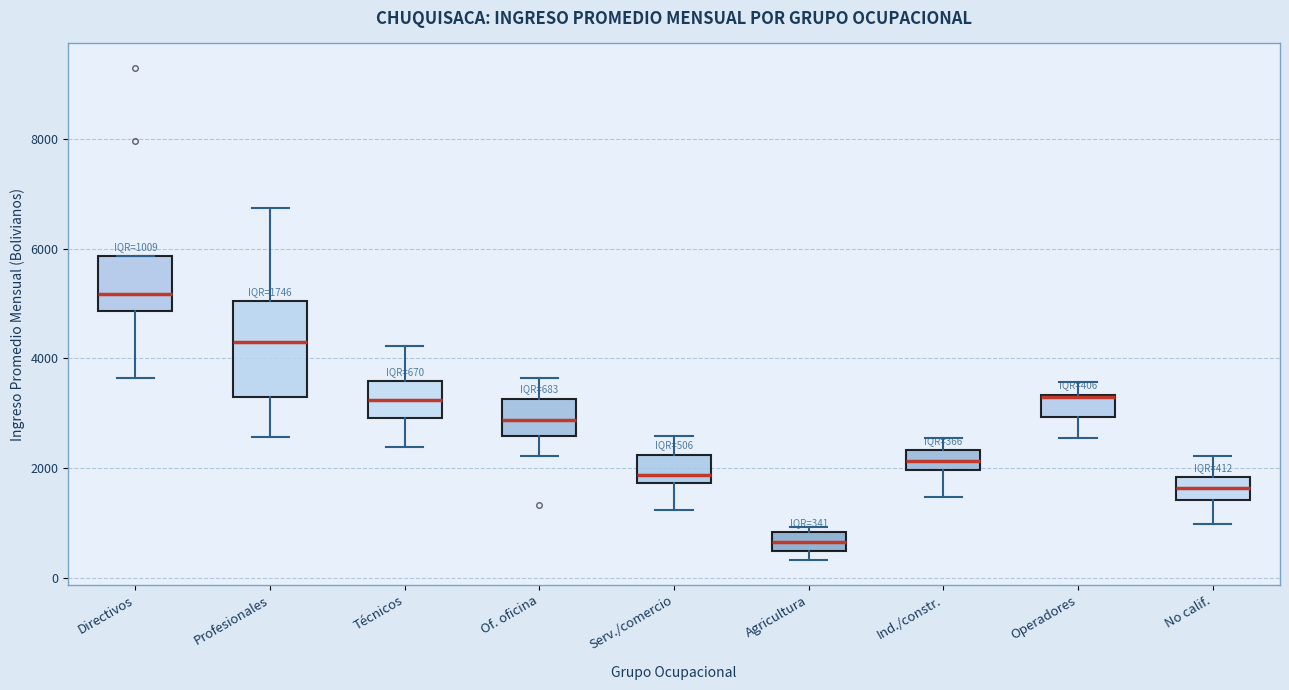

Comparing the boxes themselves (not the whiskers), which one is the tallest?

Profesionales